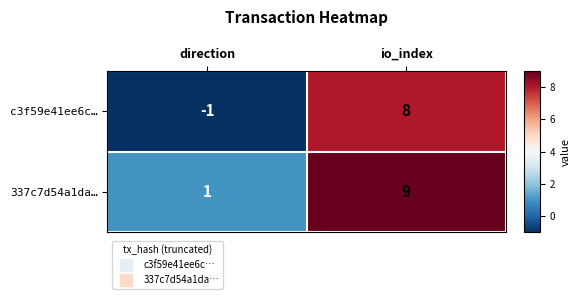

Reading left to right, what are all the values shown in this chart?

c3f59e41ee6c…: direction=-1	io_index=8
337c7d54a1da…: direction=1	io_index=9